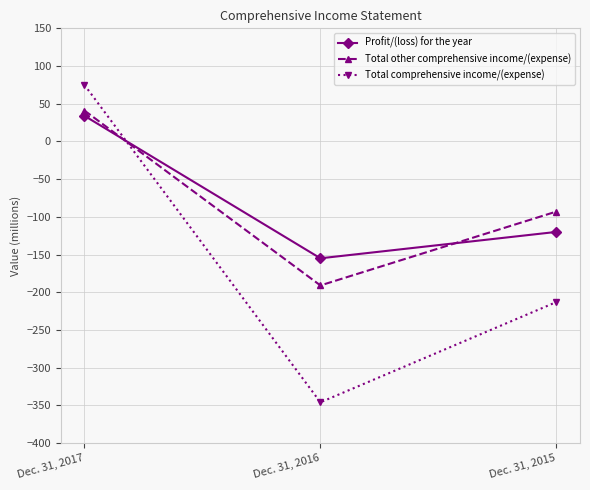

What is the total value across all series at Dec. 31, 2017?

150